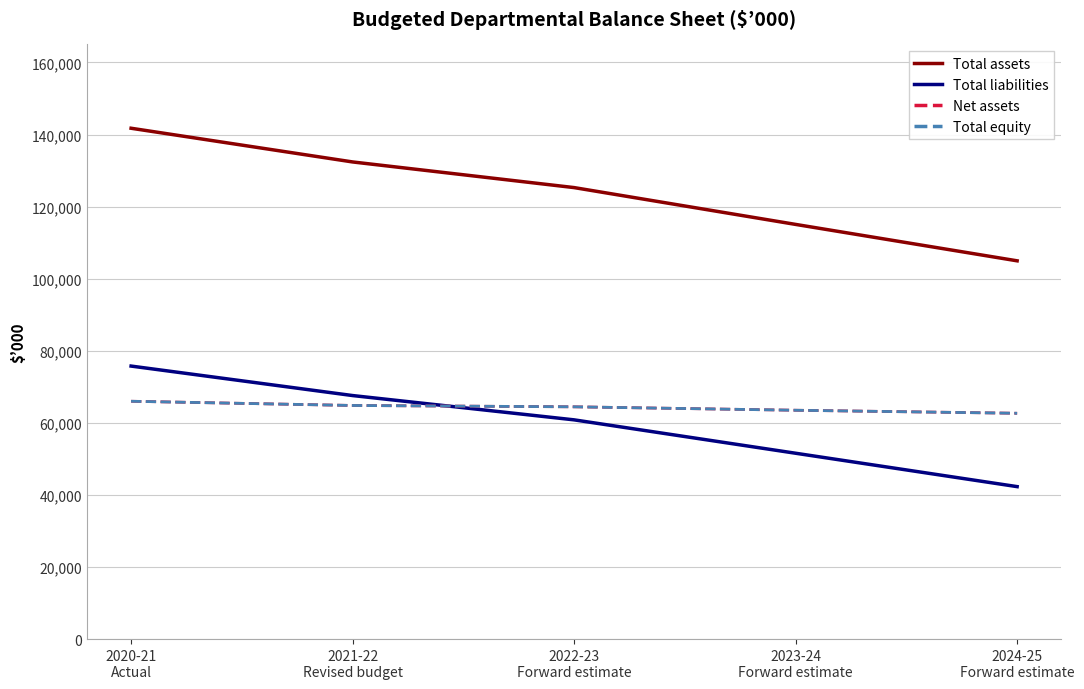

What is the label of the 5th point from the left?

2024-25
Forward estimate